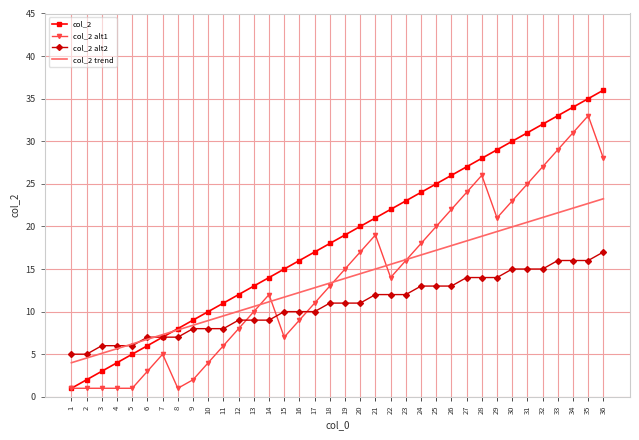

List the series in order of their peak value, lowest first.

col_2 alt2, col_2 trend, col_2 alt1, col_2